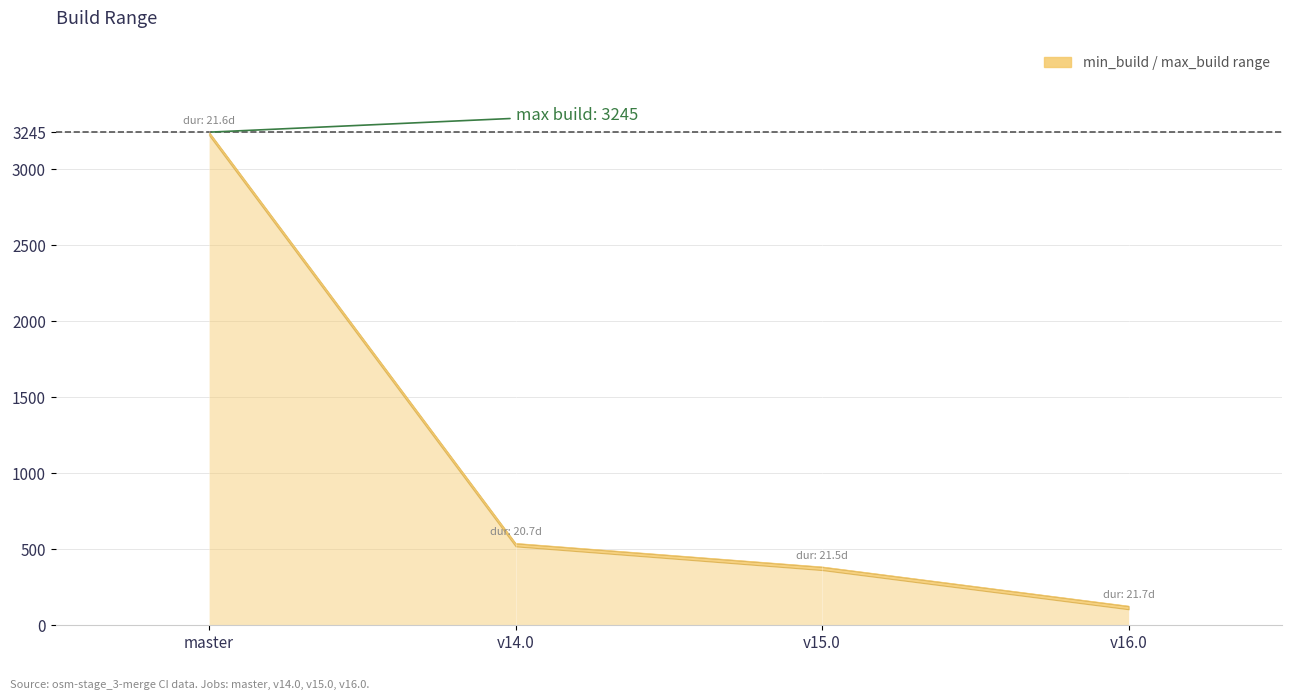

True or false: the data shows 126 at v16.0.

True